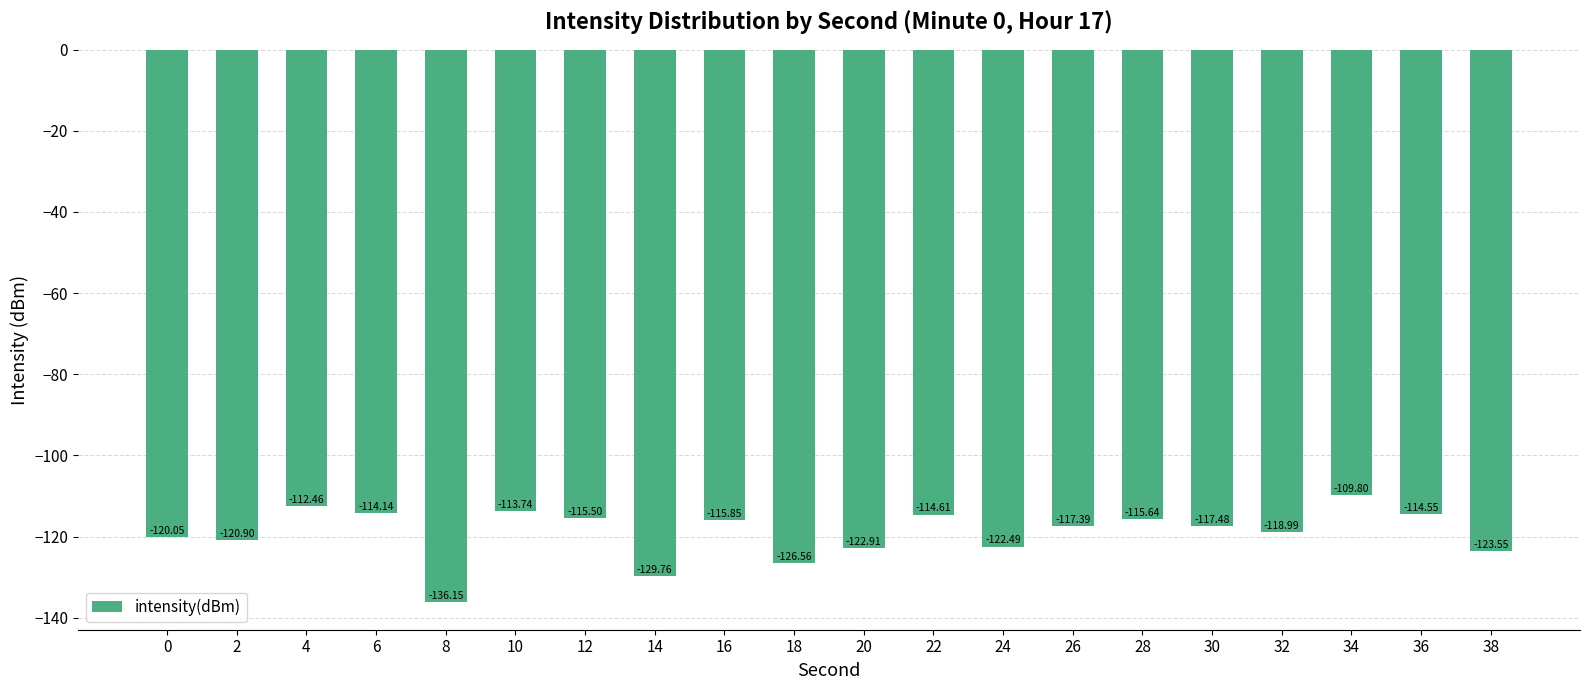

True or false: the data shows -115.5 at 12.

True